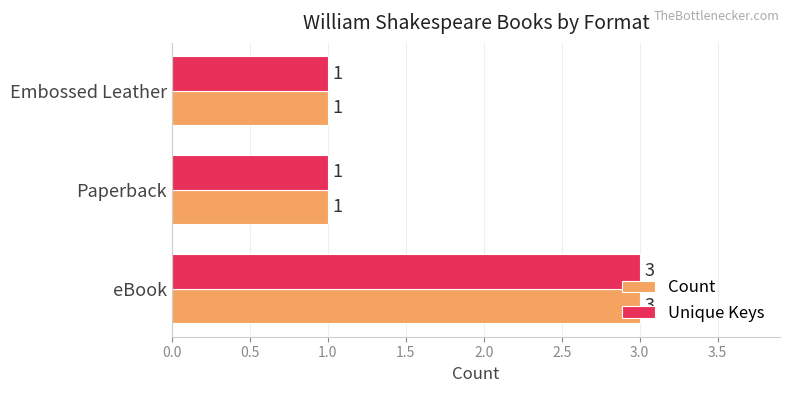

What is the sum of all Count values?

5